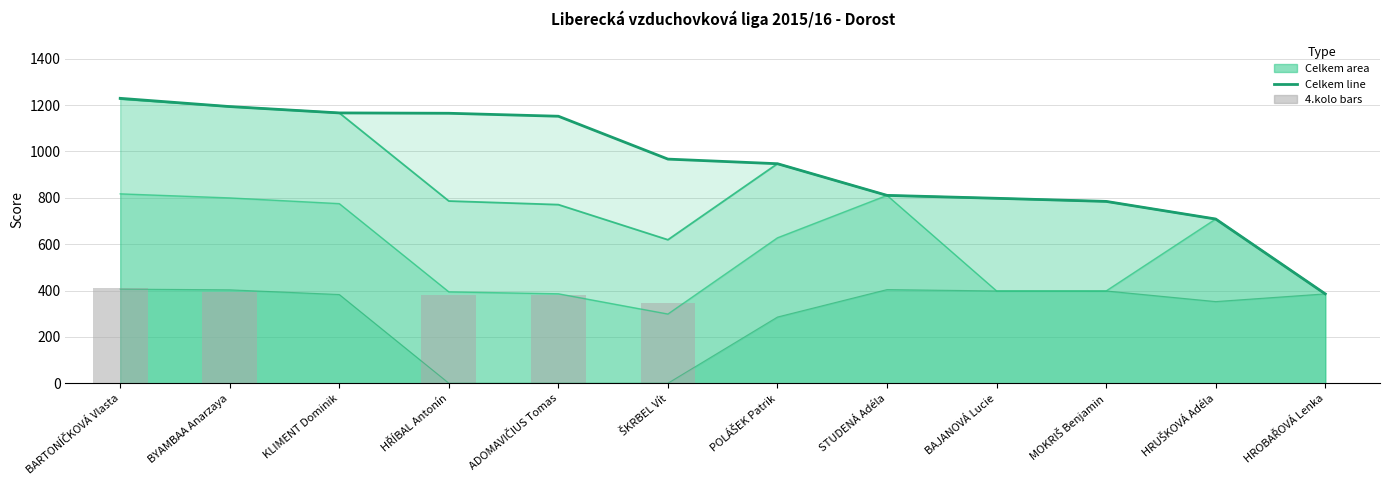

What is the label of the 10th bar from the left?

MOKRIŠ Benjamin